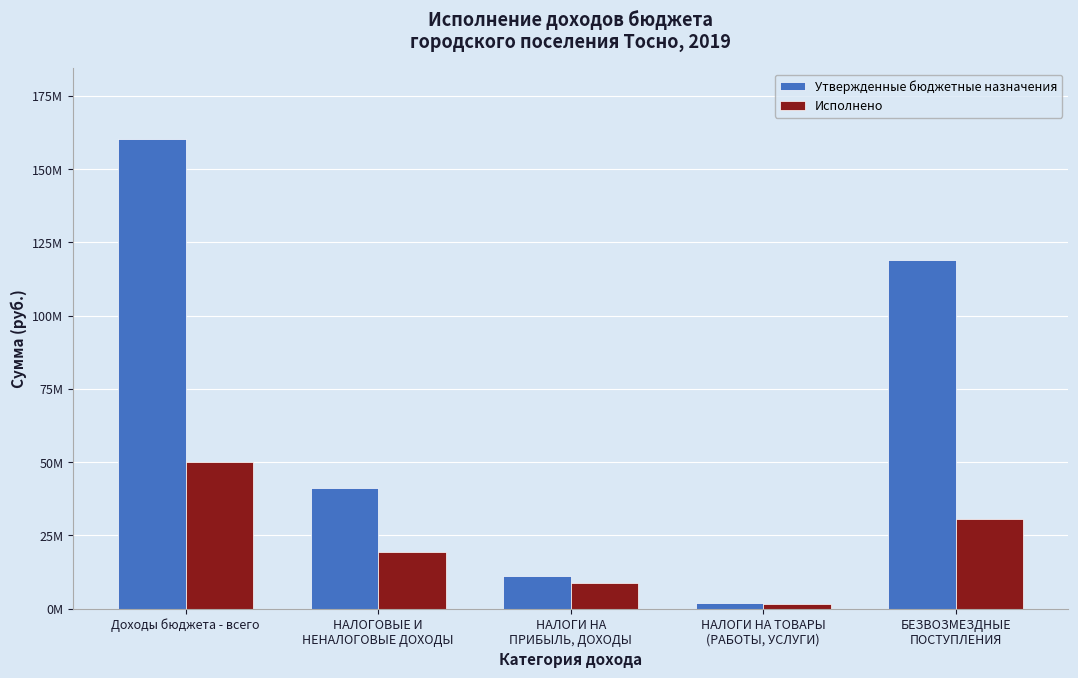

Is the value of Исполнено at НАЛОГИ НА
ПРИБЫЛЬ, ДОХОДЫ greater than the value of Утвержденные бюджетные назначения at Доходы бюджета - всего?

No